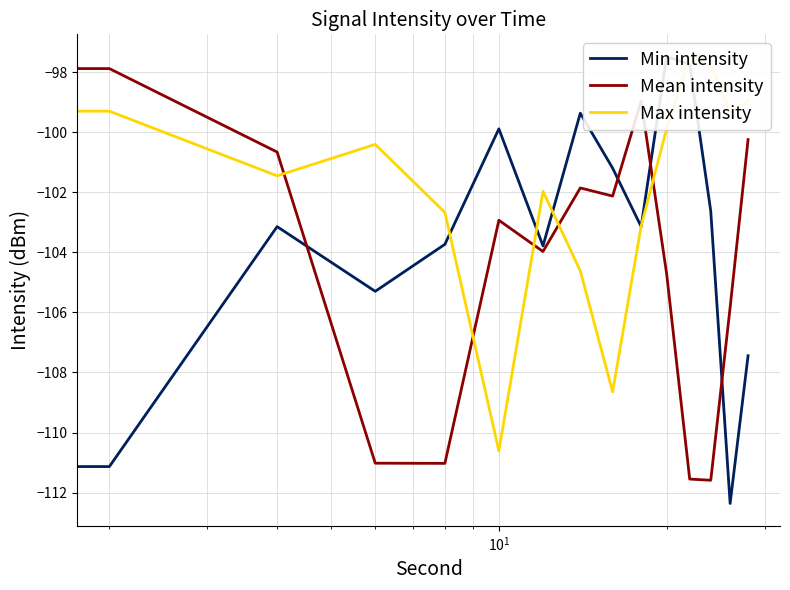

How many intersections are there between Mean intensity and Max intensity?

5